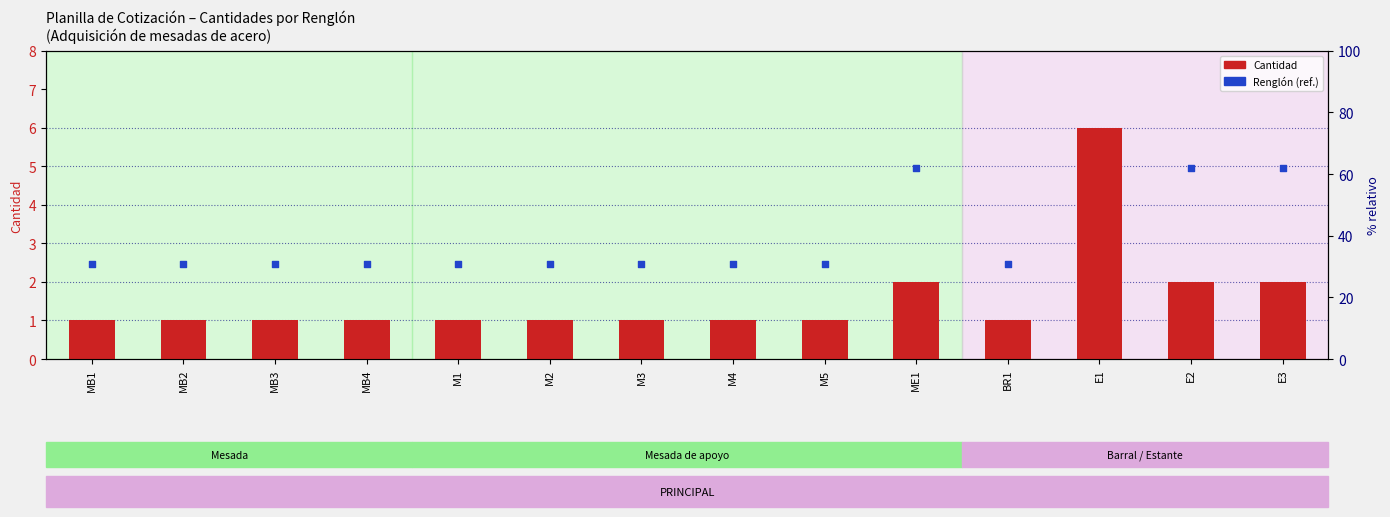

Which series has the largest total across all categories?

Renglón (ref.)